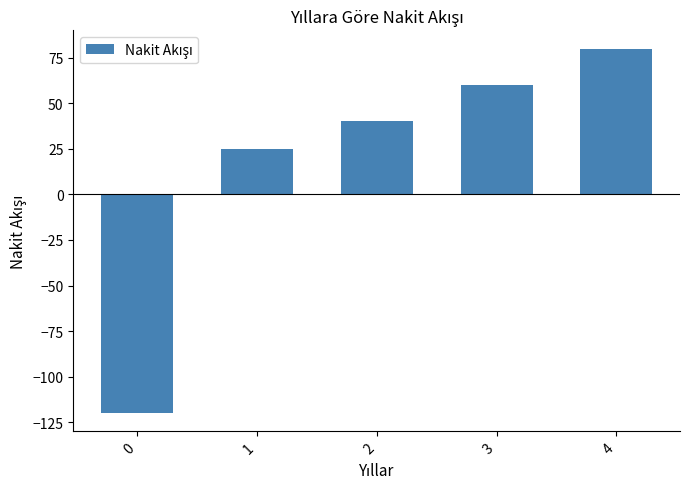

What is the difference between the maximum and minimum values?

200